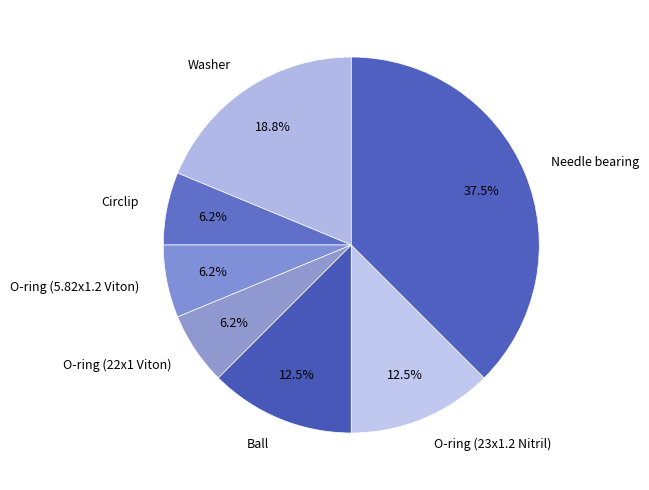

Is the sum of Ball and Circlip greater than half?

No